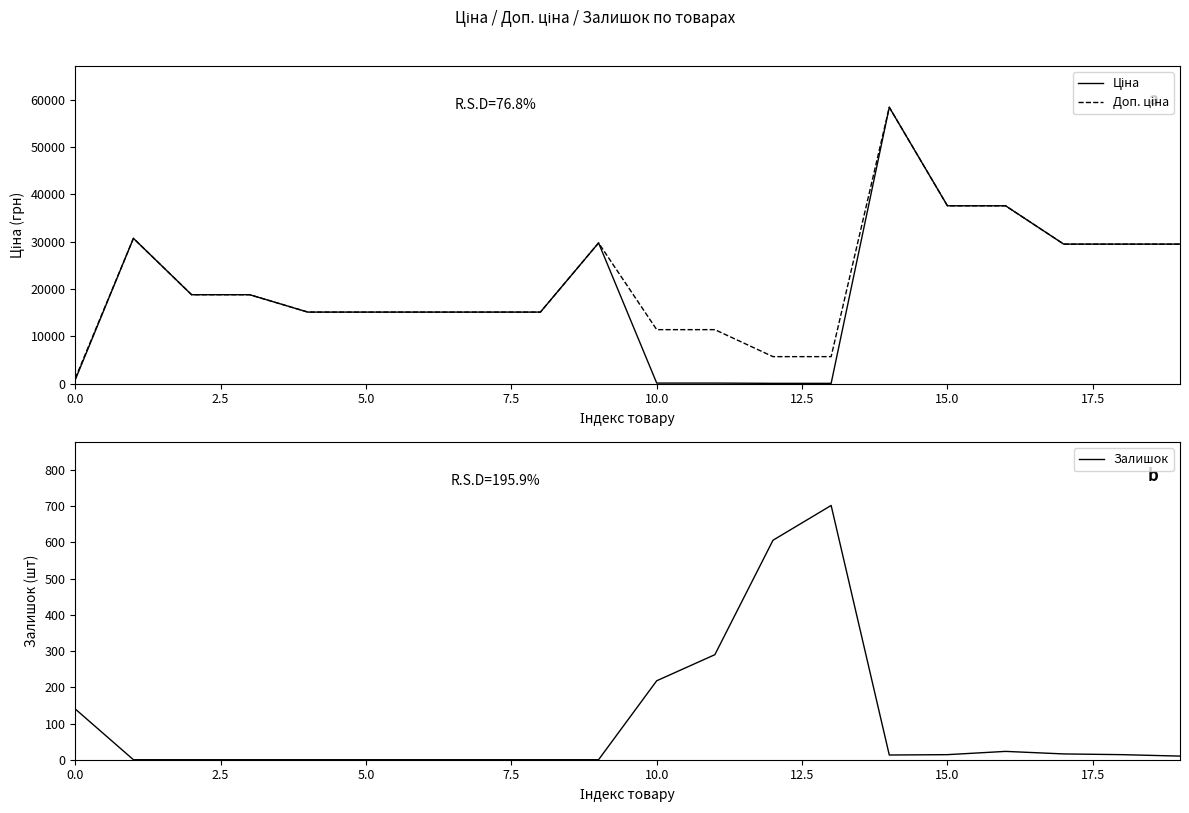

At which category does the chart reach its peak across all series?

14